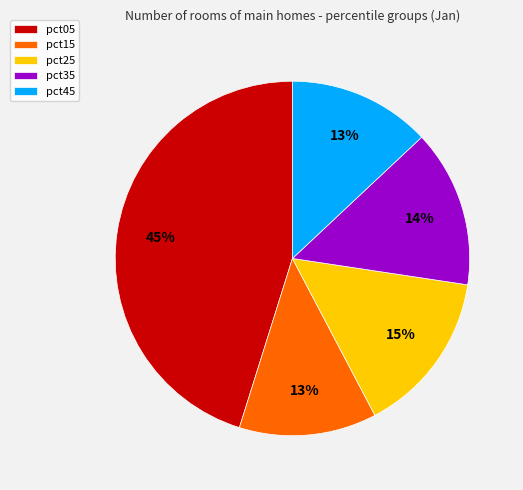

To the nearest percent, what portion does pct25 represent?

15%